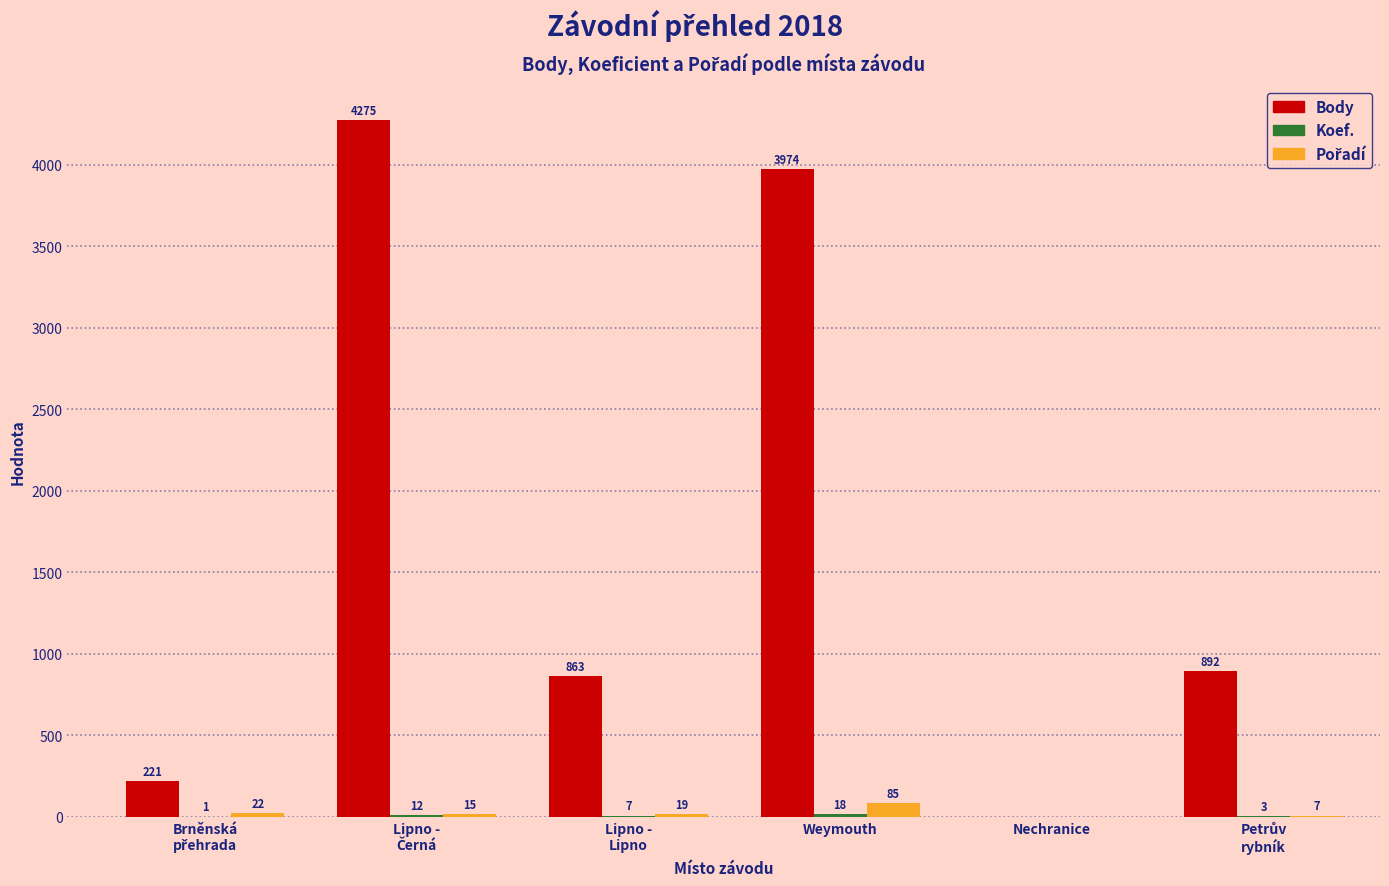

Is it true that Body equals 0 at Nechranice?

True